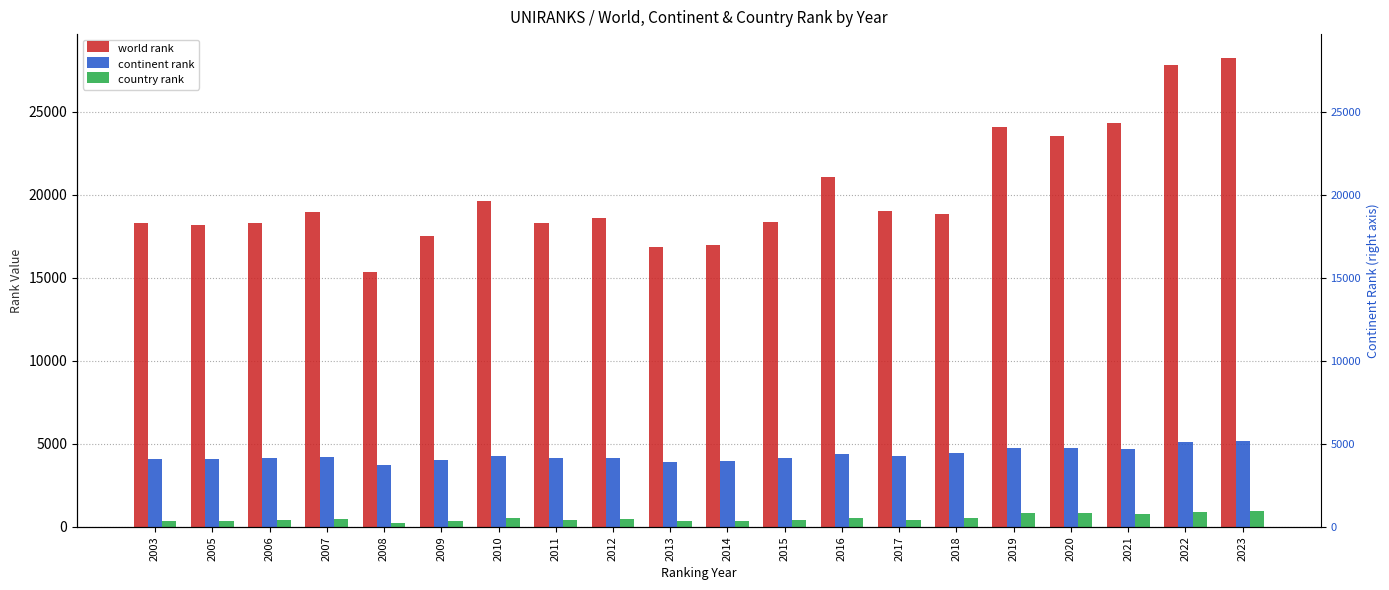

What is the smallest value displayed?

251